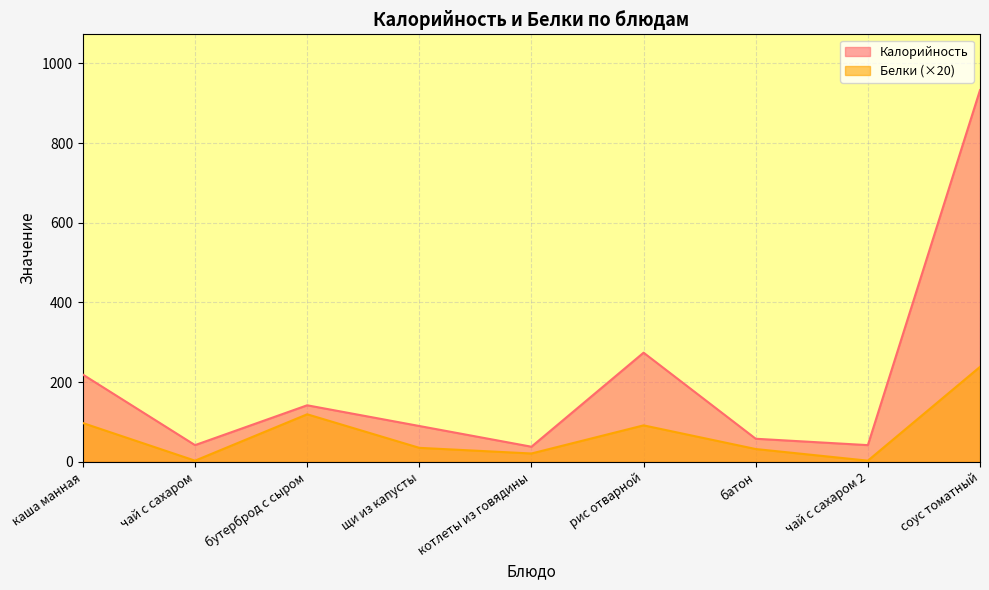

At which label is Калорийность closest to 485?

рис отварной